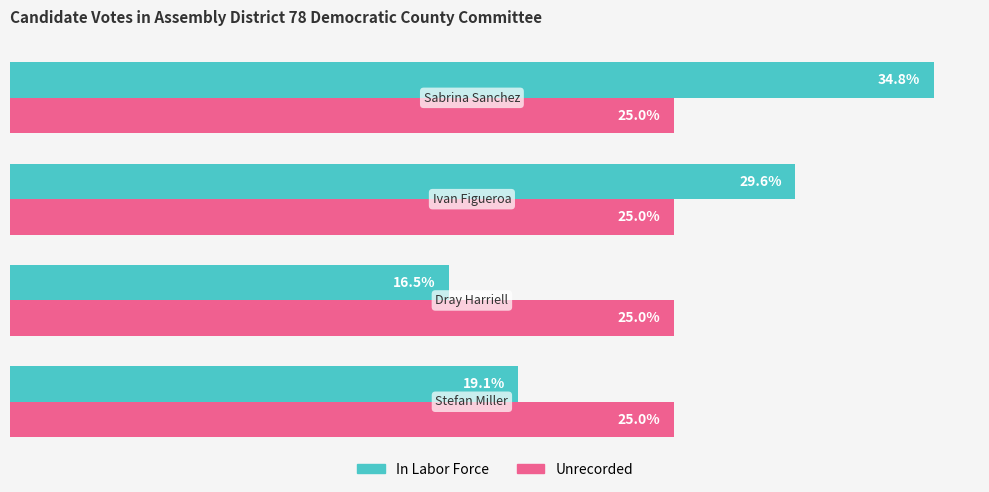

Which series has the widest spread of values?

In Labor Force